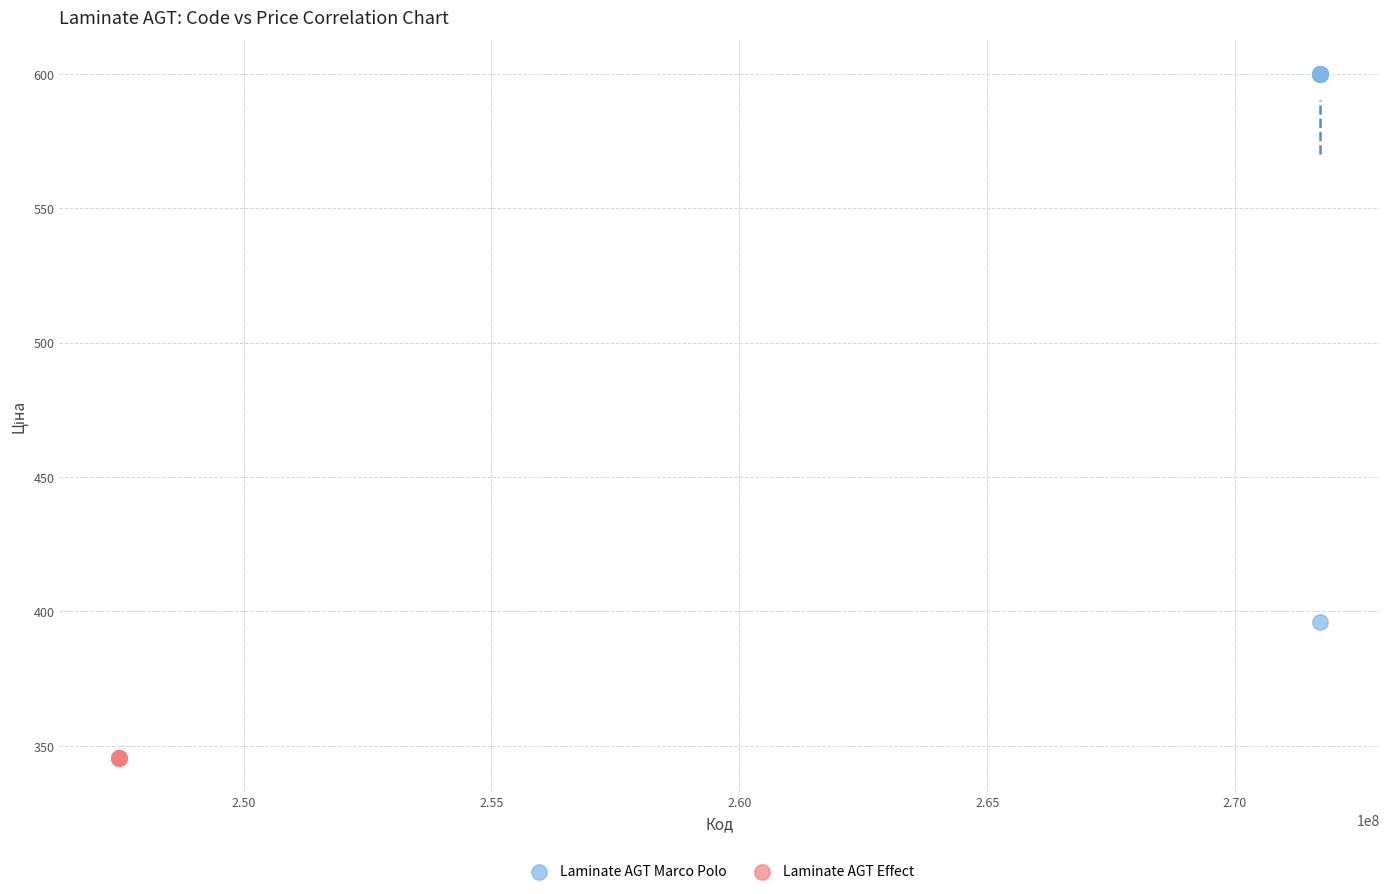

Which series reaches the minimum Y coordinate?

Laminate AGT Effect